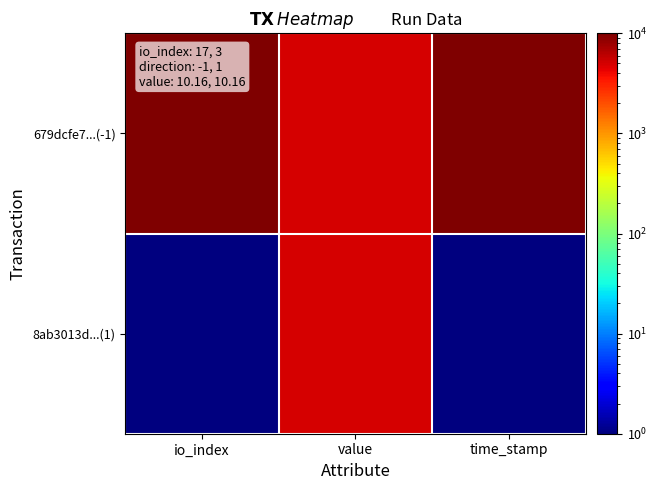

Reading left to right, extract all data points from this chart.

679dcfe7...(-1): io_index=10001	value=5001	time_stamp=10001
8ab3013d...(1): io_index=1	value=5001	time_stamp=1